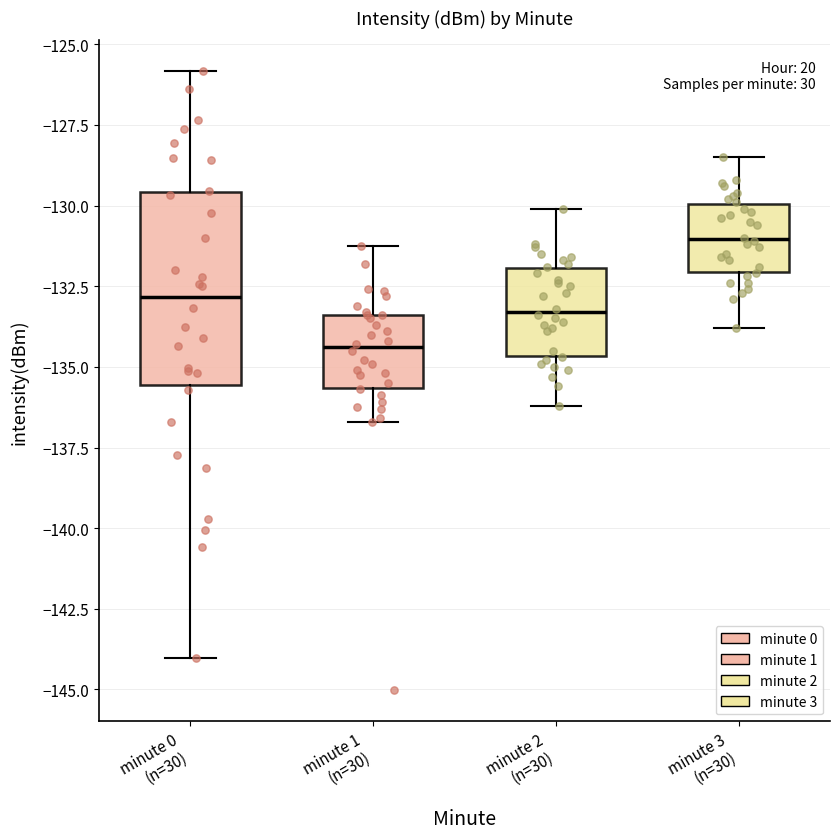

Where does the lower whisker of the box for minute 1 (n=30) end on the y-axis? The values are not printed on the chart, so give them approximately, as read against the axis.

-136.5